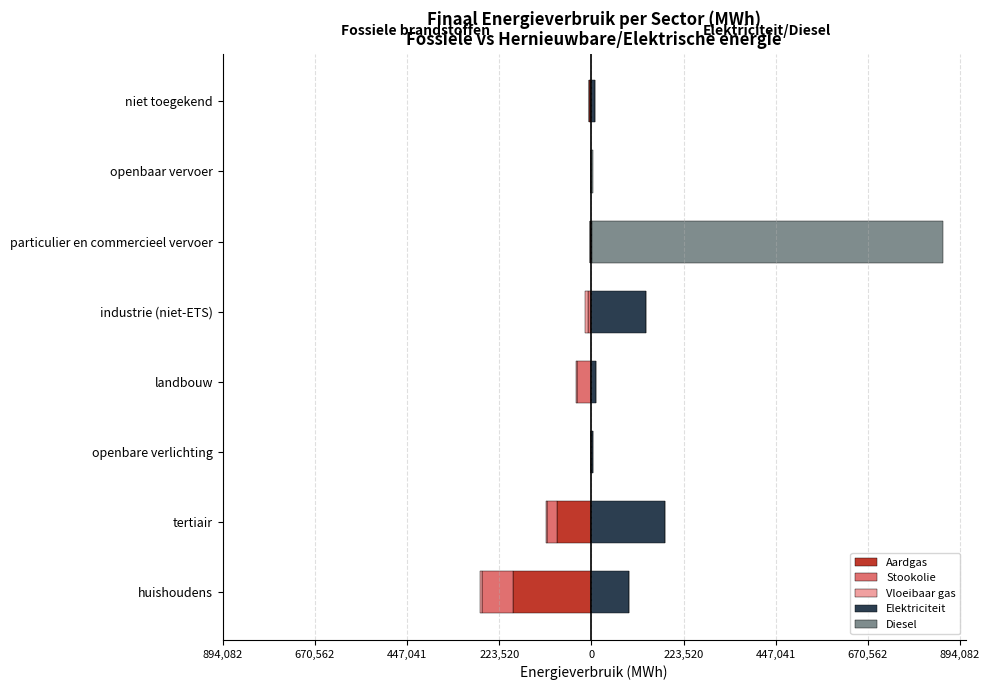

At how many categories does at least one series exceed 90517?

3